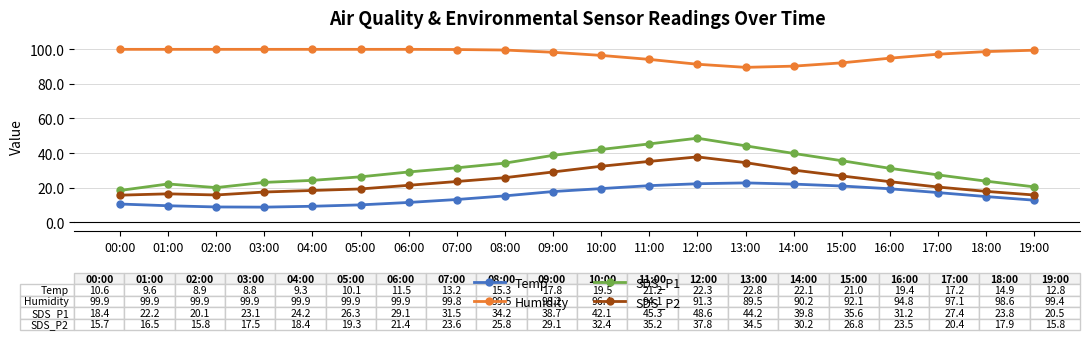

What is the difference between the second highest and minimum values in the SDS_P2 series?

19.5